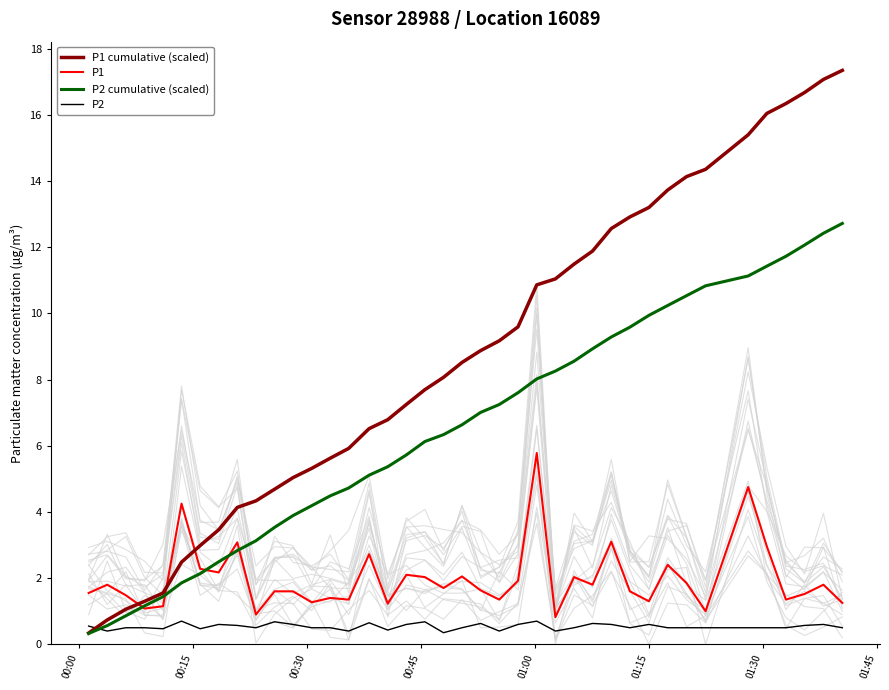

After their last crossing, which series has the higher values: P1 cumulative (scaled) or P1?

P1 cumulative (scaled)